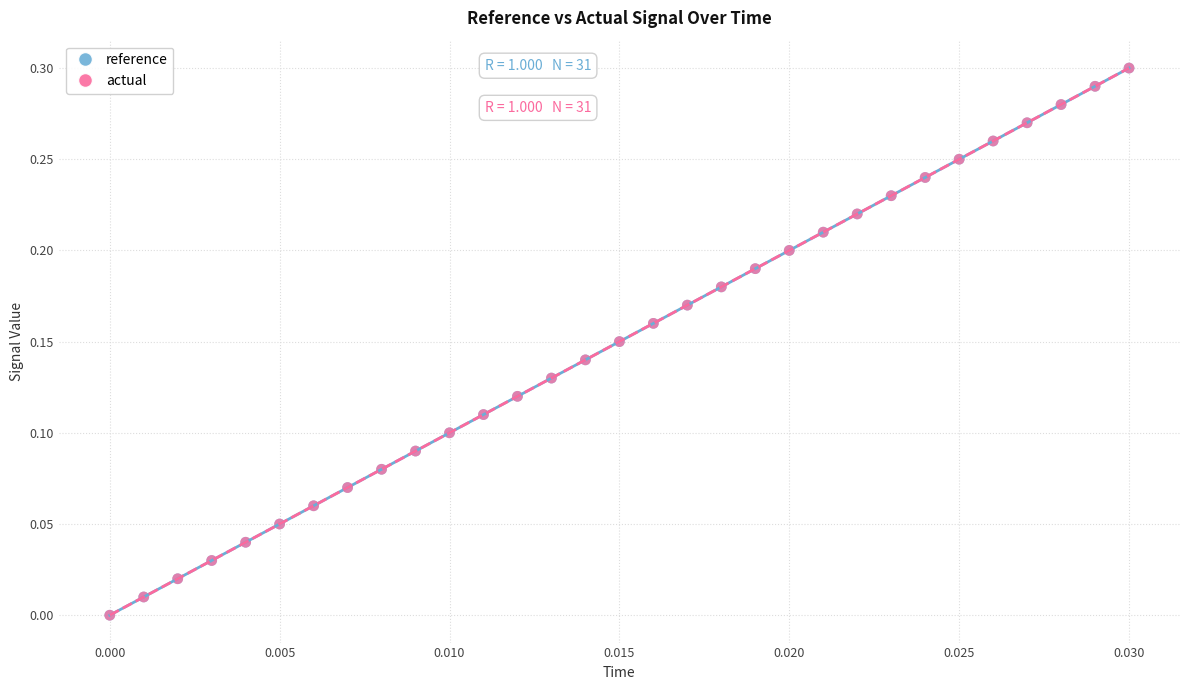

What are all the series names shown in the legend?

reference, actual